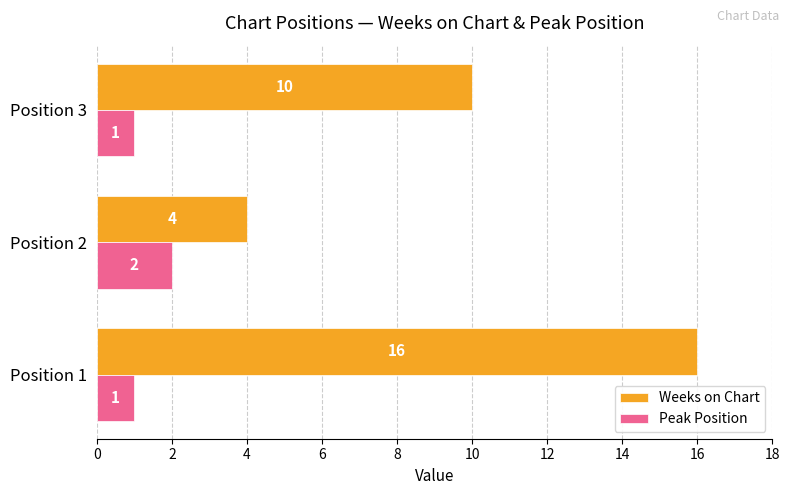

Which series has the widest spread of values?

Weeks on Chart